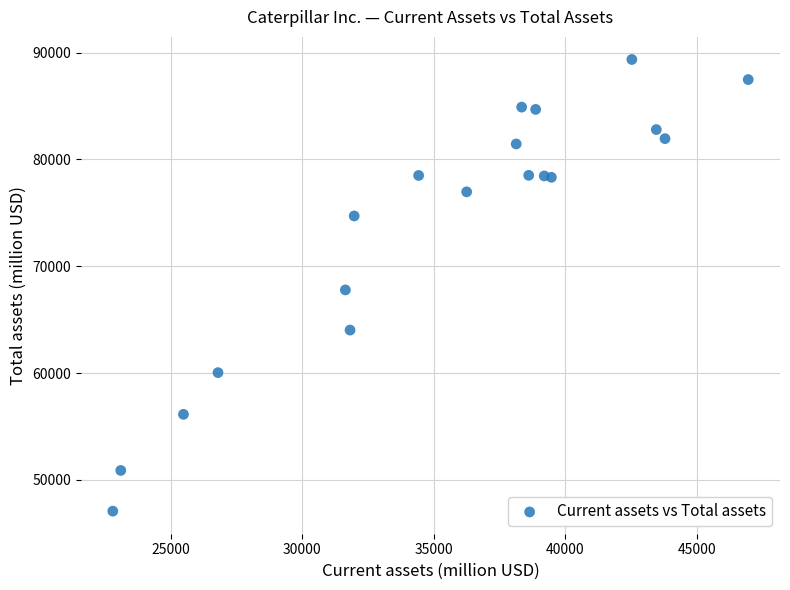

What is the range of Y values (max minus min)?

42287